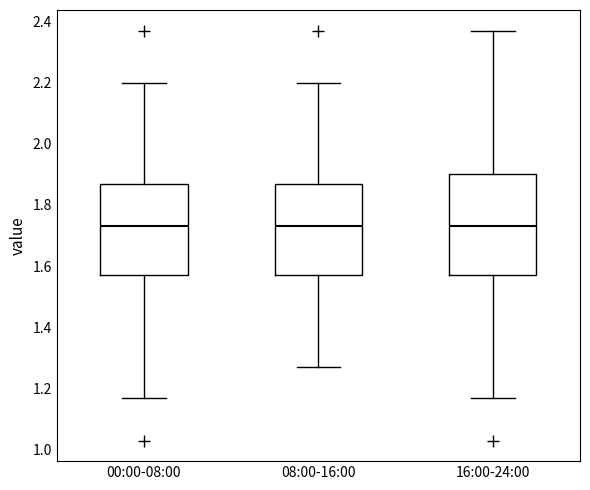

Reading left to right, transcribe this box plot: for each box, give where its median line is, the range the box spans, and where its two whiskers end, as read against the y-axis. The values are not printed on the chart, so give them approximately, as read against the axis.

00:00-08:00: median 1.74, box 1.58 to 1.88, whiskers 1.18 to 2.20
08:00-16:00: median 1.74, box 1.58 to 1.88, whiskers 1.28 to 2.20
16:00-24:00: median 1.74, box 1.58 to 1.90, whiskers 1.18 to 2.38